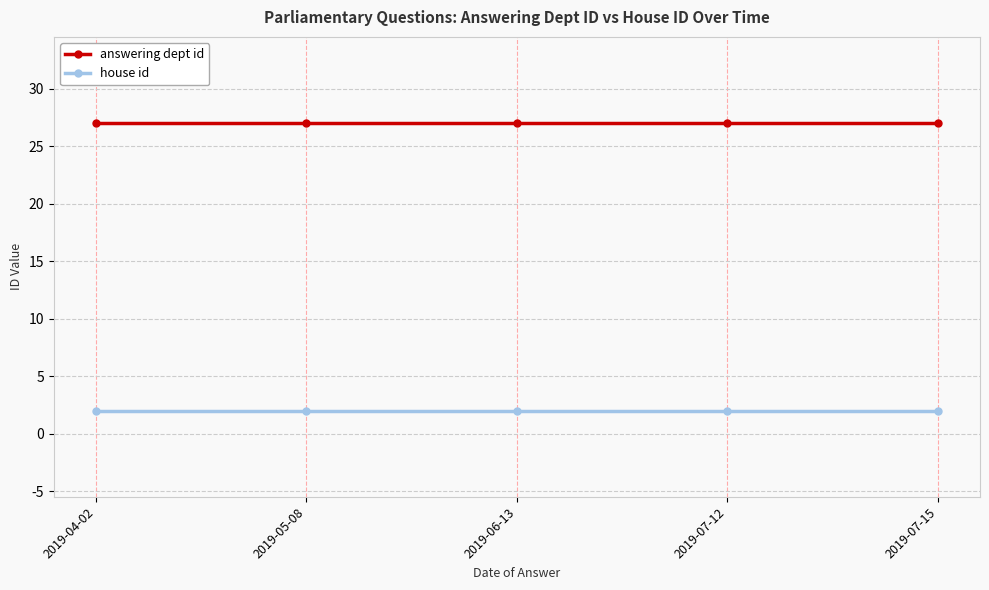

Rank the series by their maximum value, from highest to lowest.

answering dept id, house id